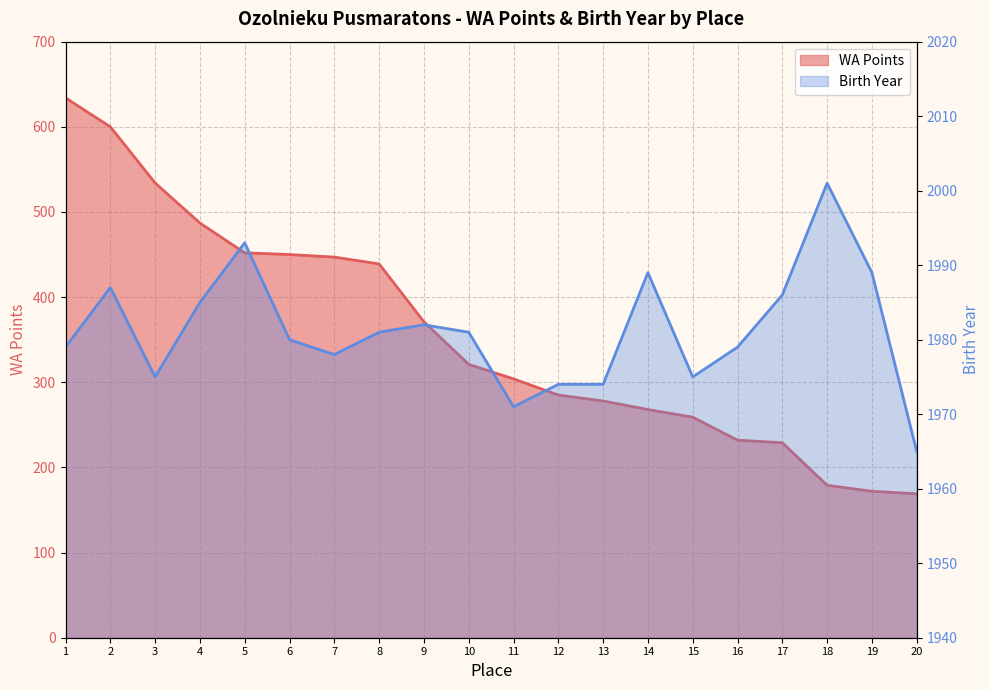

At which label does WA Points reach its minimum?

20